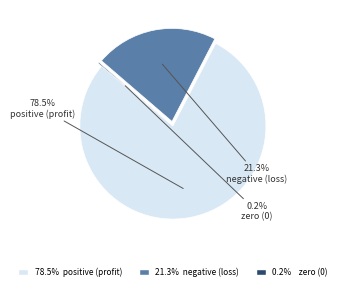

Is there a majority slice in this chart?

Yes